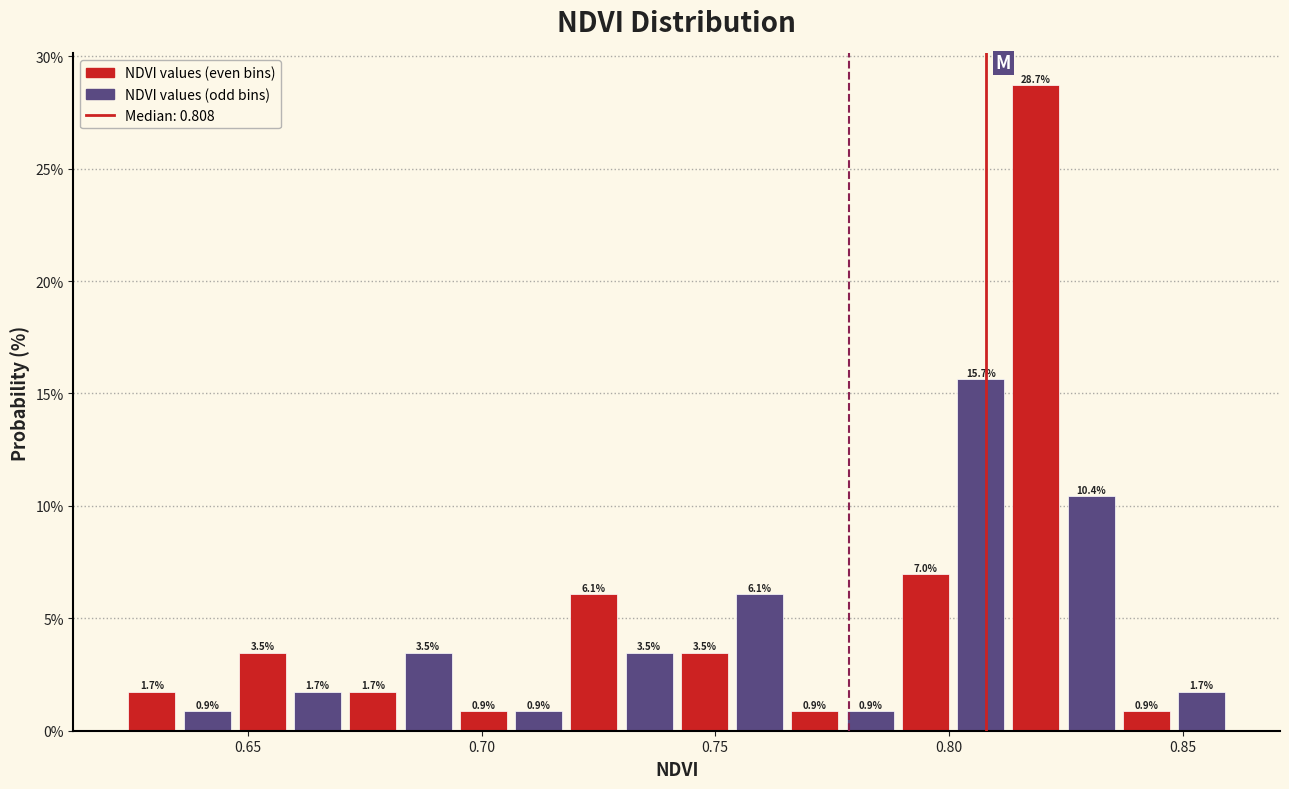

Around what value on the x-axis is the tallest bar? Give the approximate position of its centre, as read against the axis.

0.820